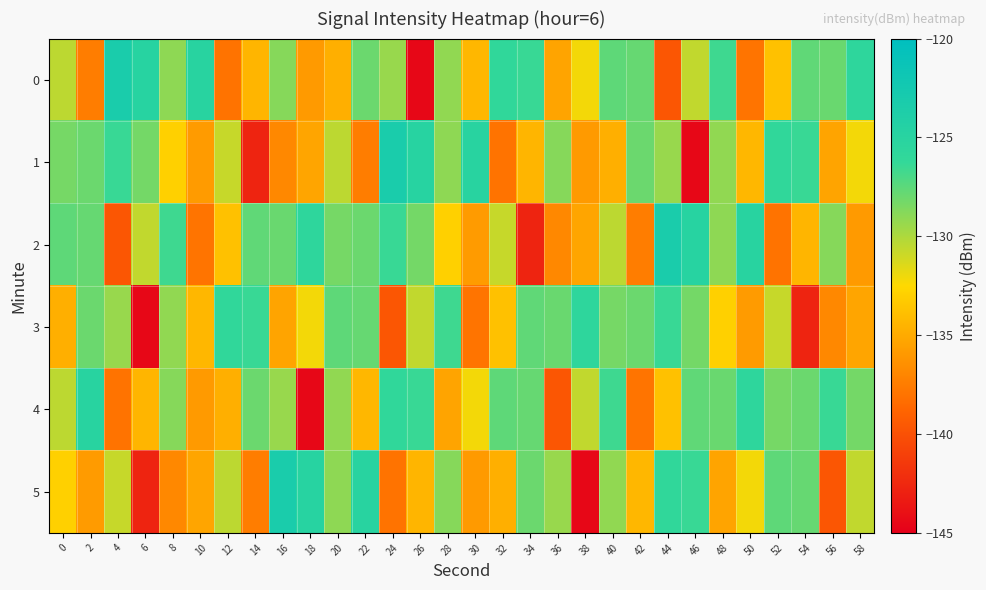

Which label corresponds to the largest value in the chart?

4